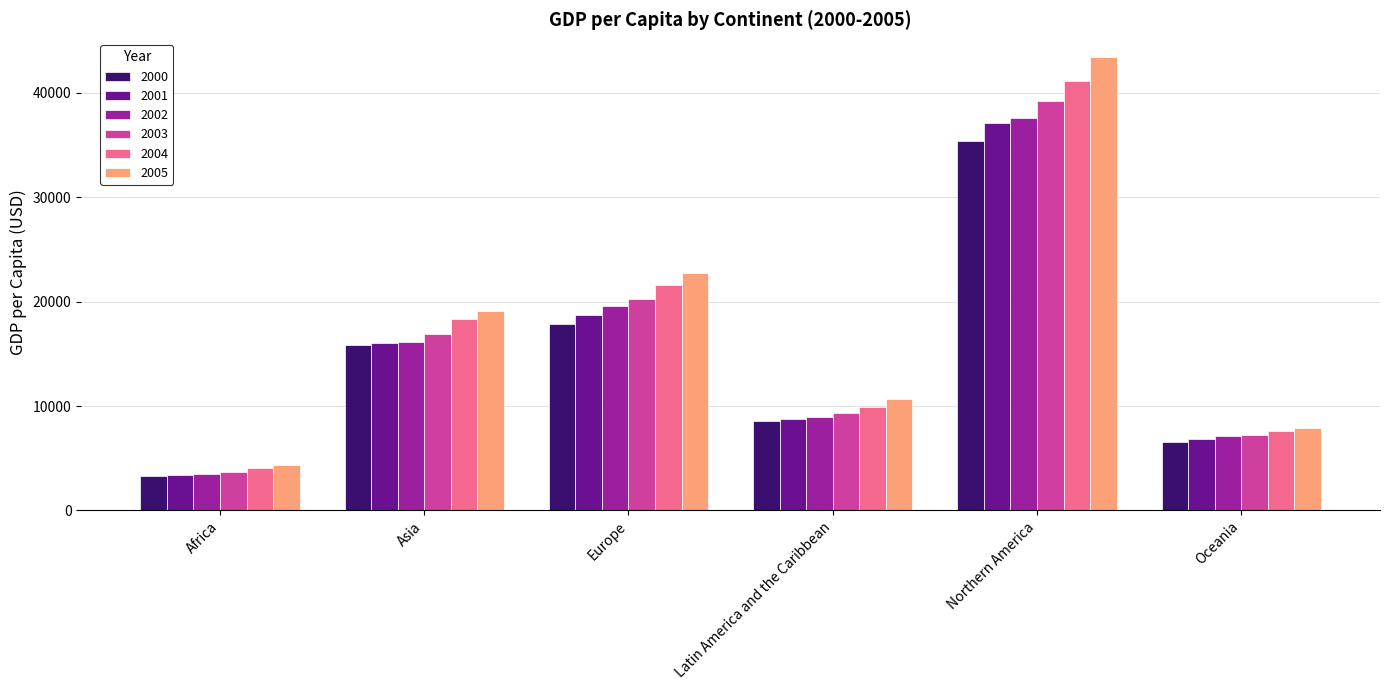

What is the total value across all series at Europe?

120584.5